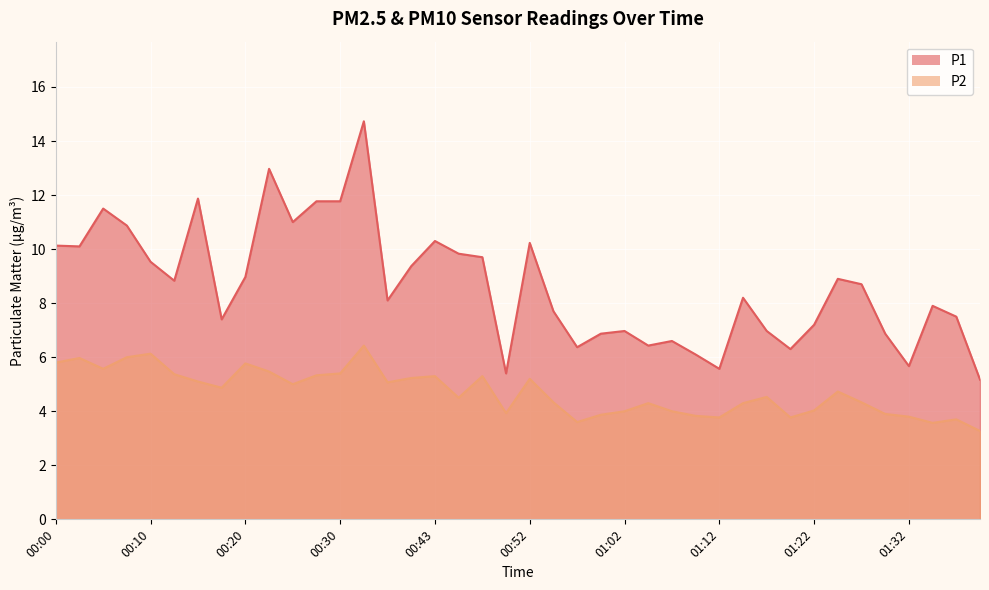

Count the number of data series in this chart.

2